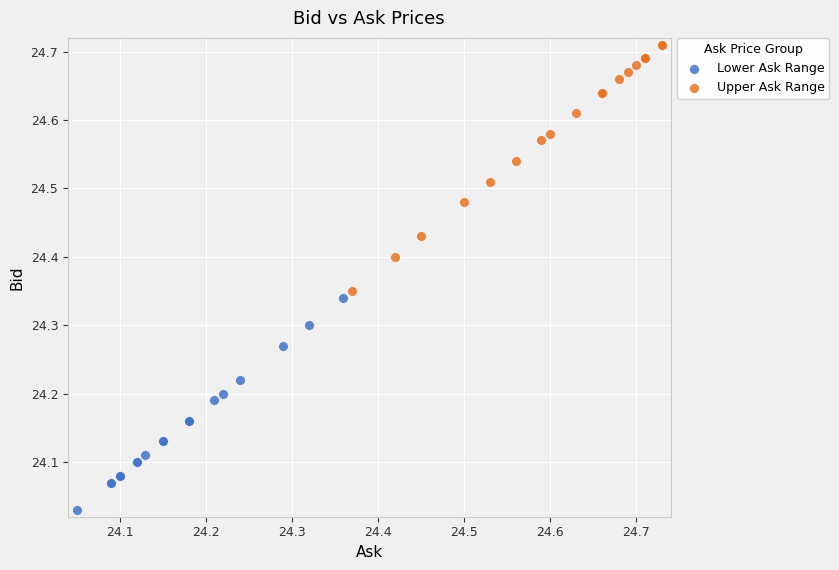

Which series reaches the minimum Y coordinate?

Lower Ask Range